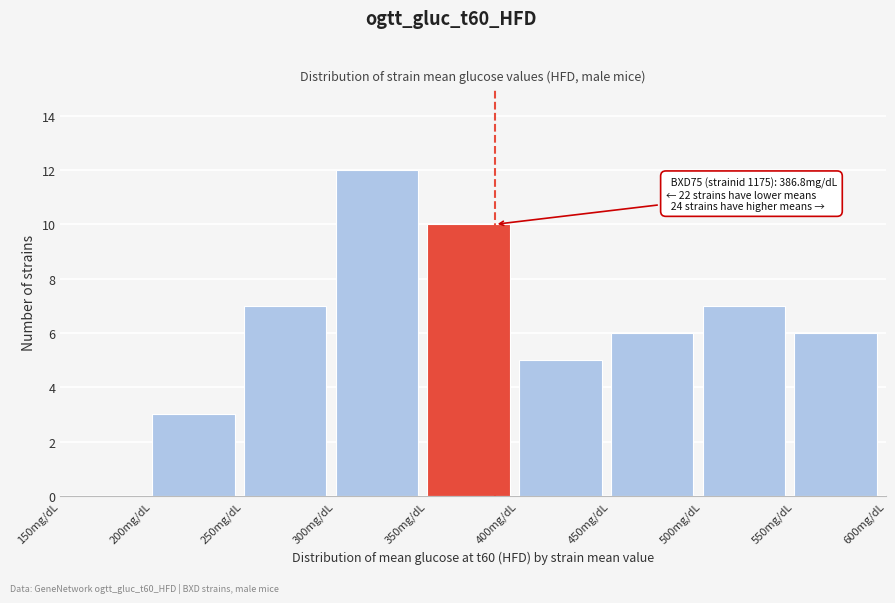

Over which range of the x-axis is the bar tallest?

300 to 350